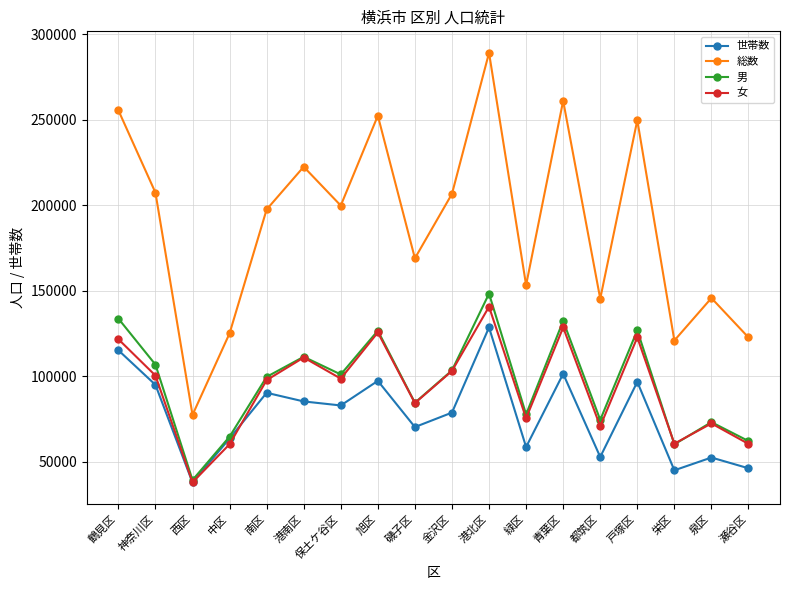

What is the total value across all series at 磯子区?

408463